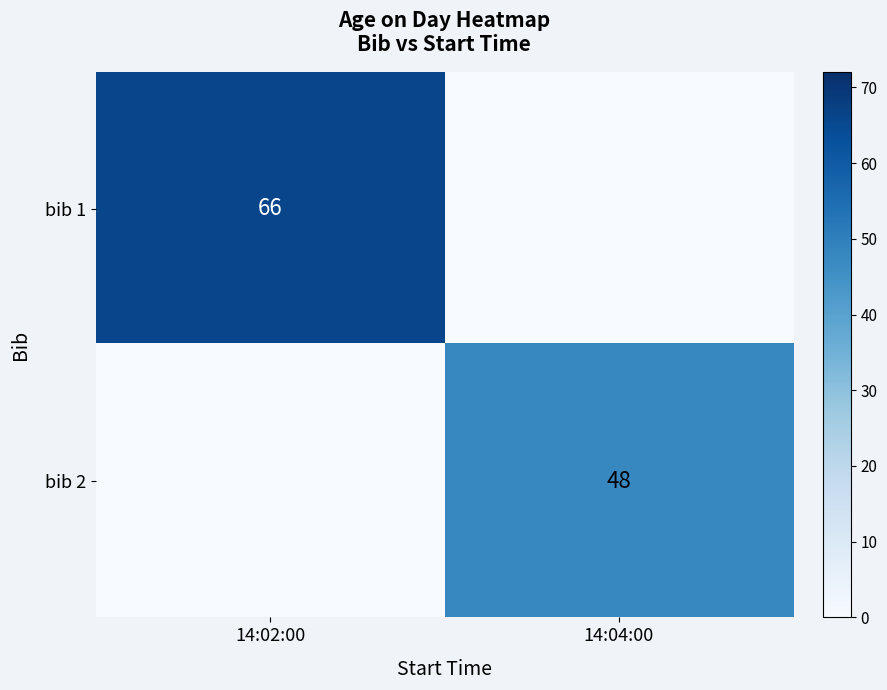

Is it true that bib 2 equals 64 at 14:04:00?

False